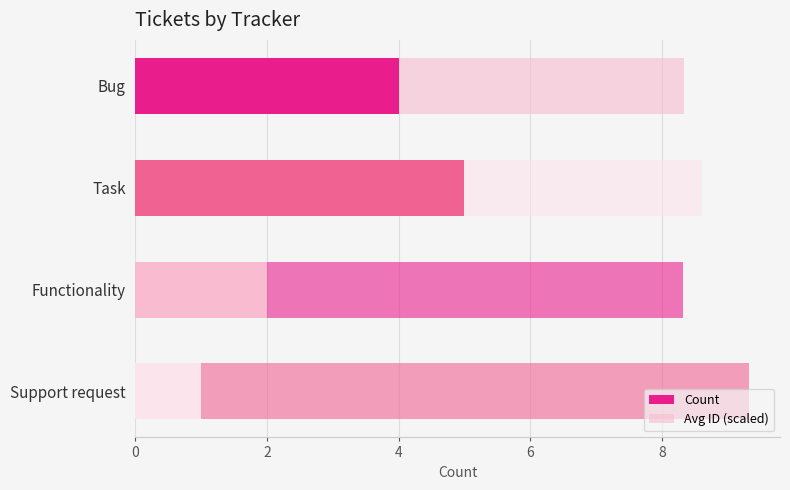

How many values in the Count series are below 4?

2